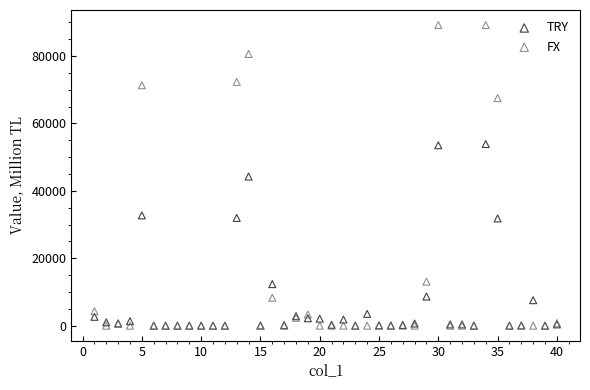

What are all the series names shown in the legend?

TRY, FX